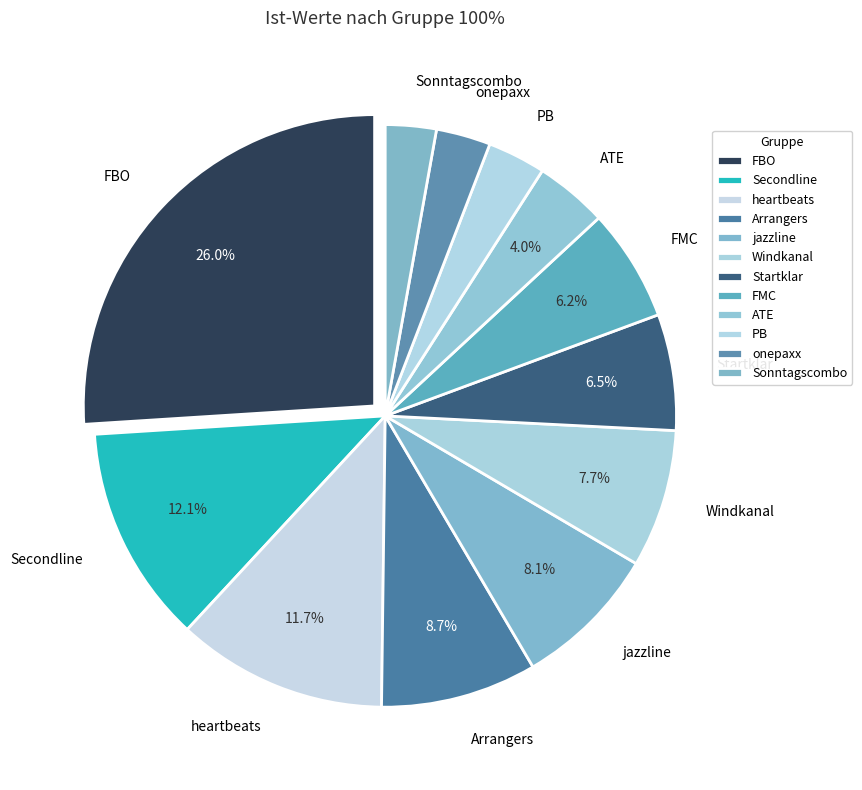

Is PB the majority of the pie?

No